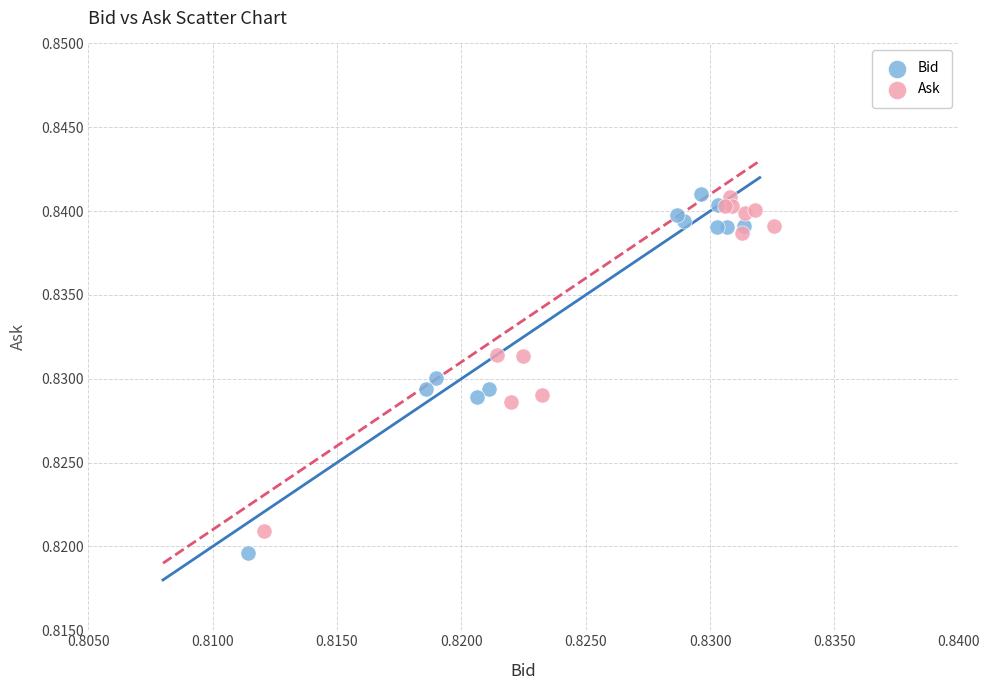

What are all the series names shown in the legend?

Bid, Ask